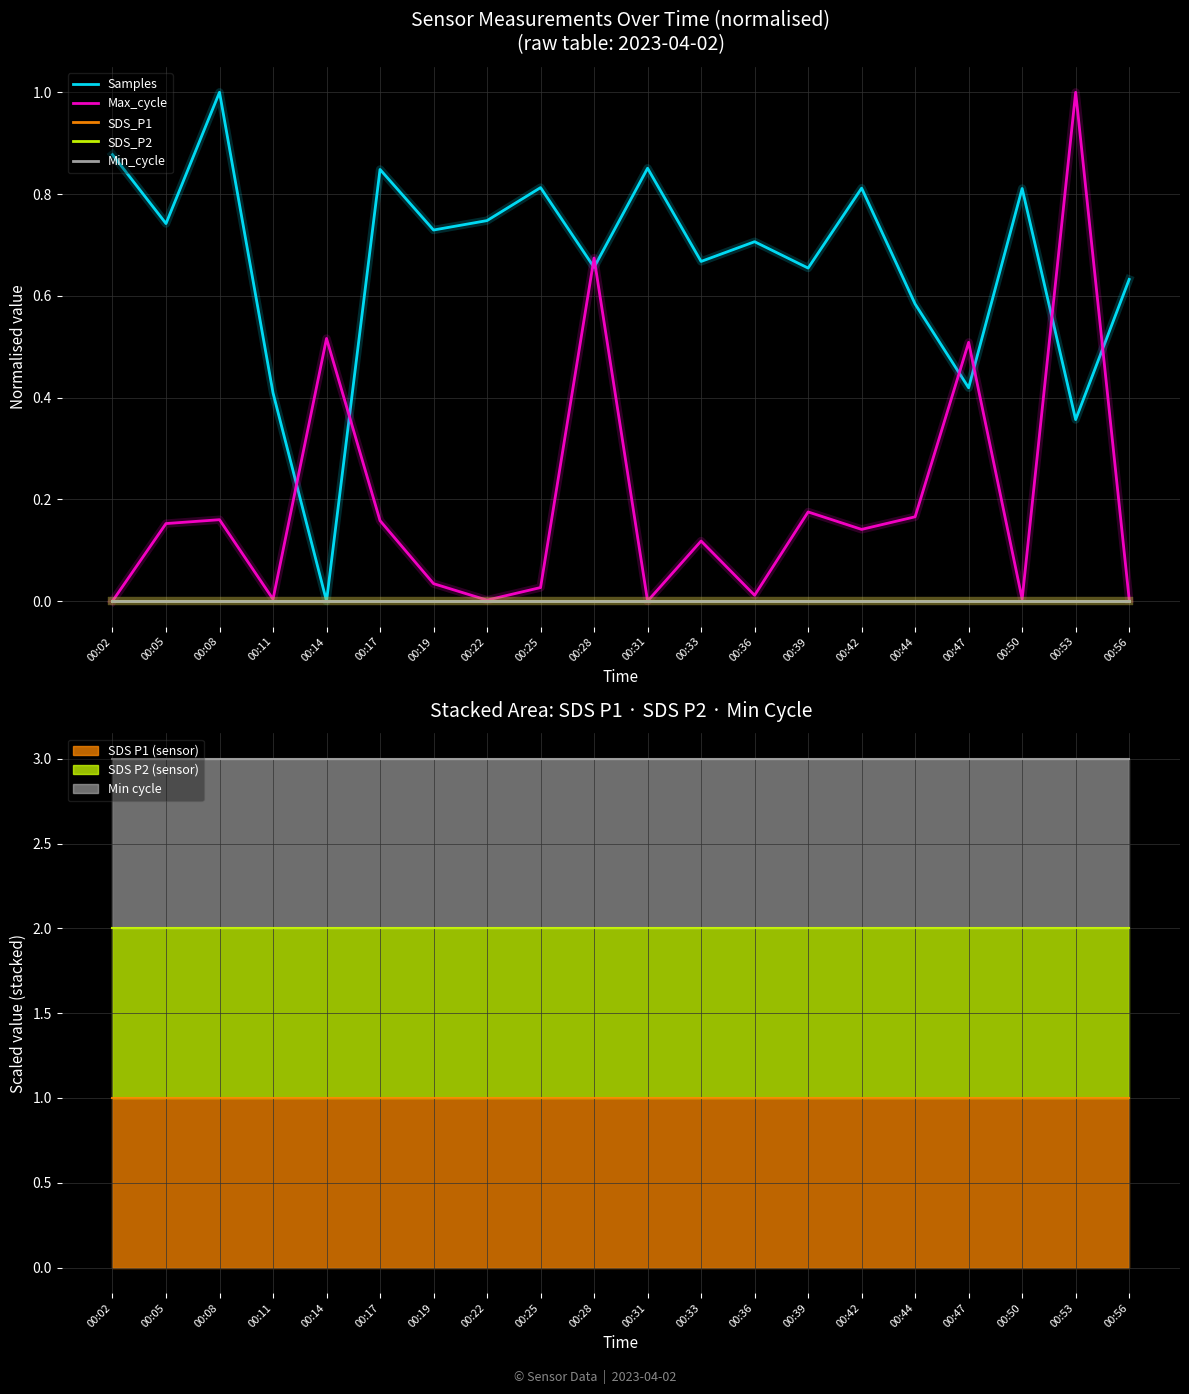

Is it true that Samples equals 1.0 at 00:05?

False